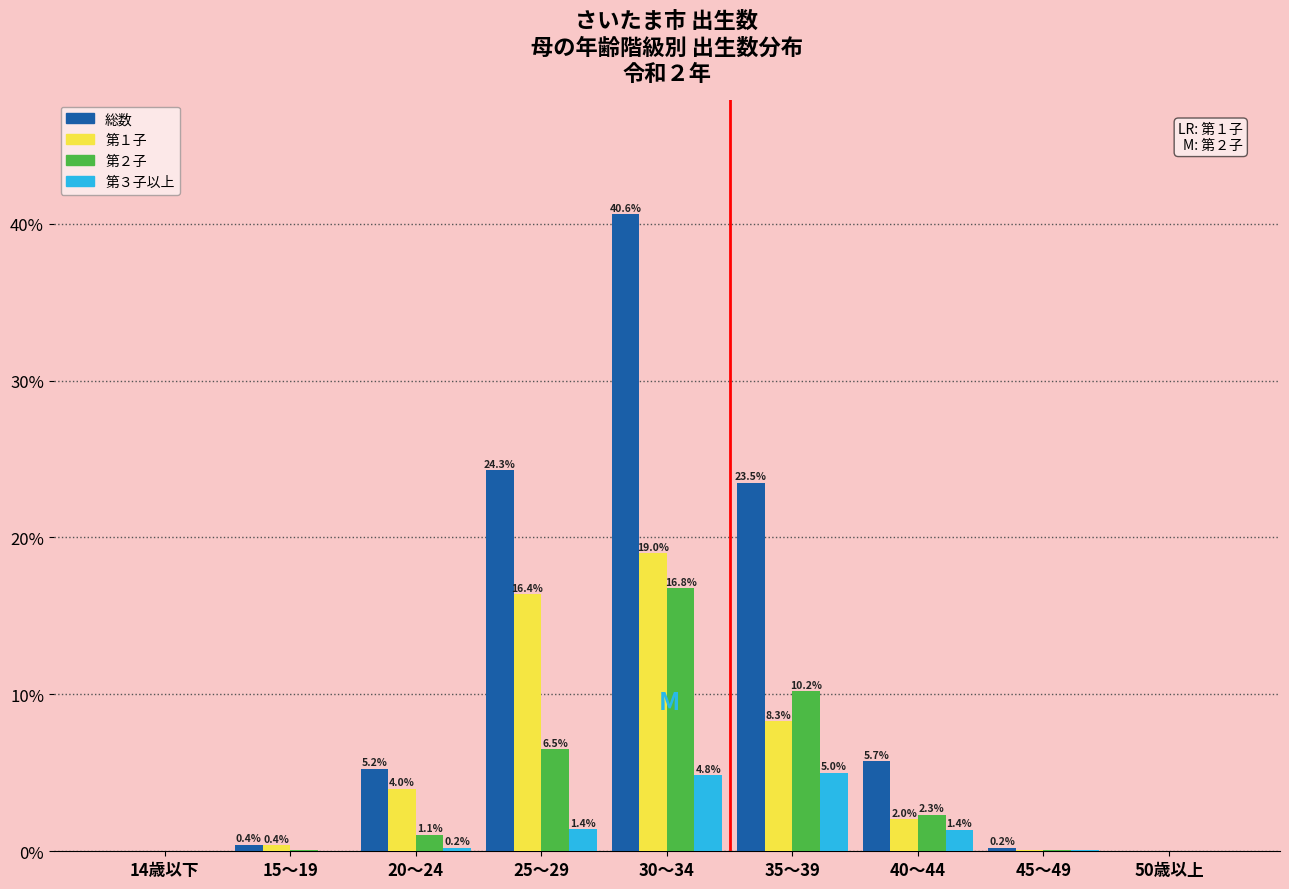

What is the sum of the 総数 values at 14歳以下 and 25～29?

24.3